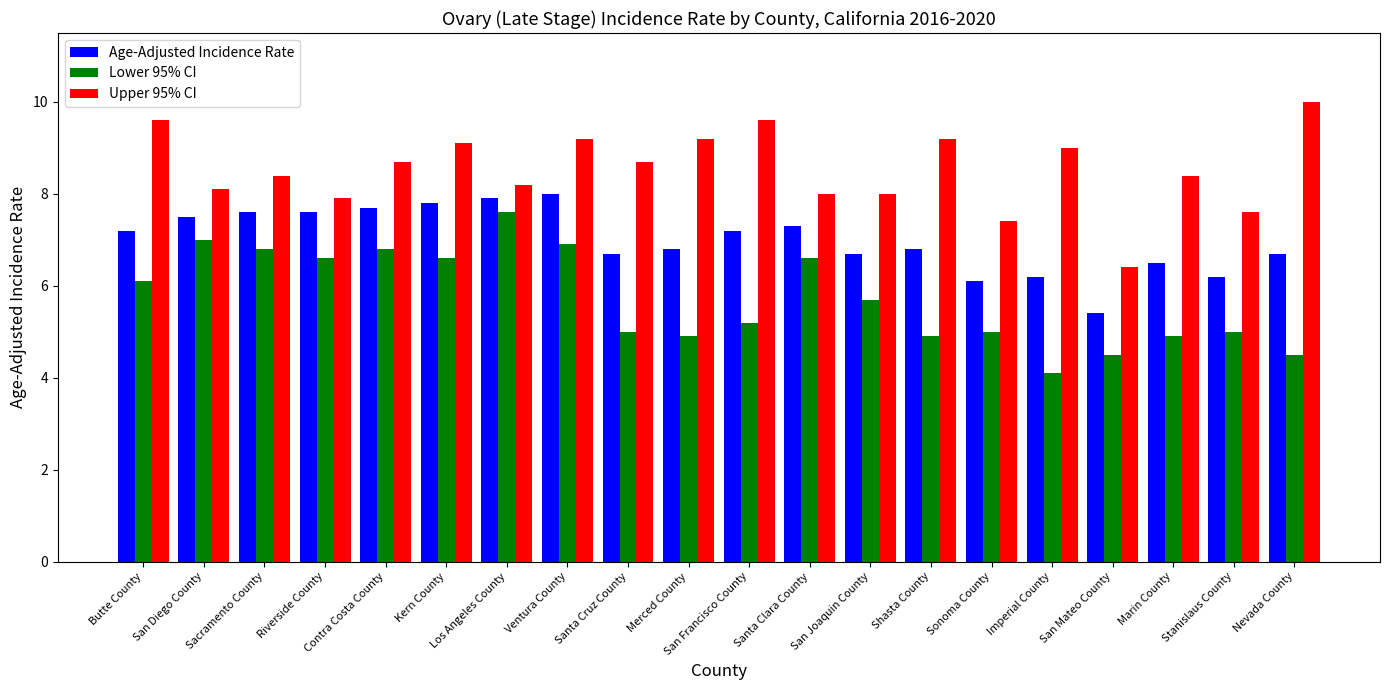

What is the sum of all Age-Adjusted Incidence Rate values?

139.9